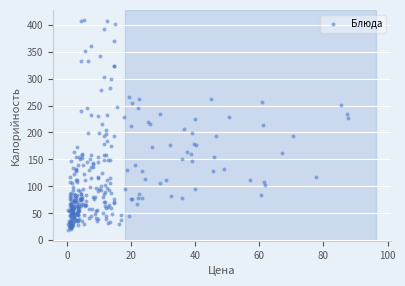

What is the range of Y values (max minus min)?

389.1